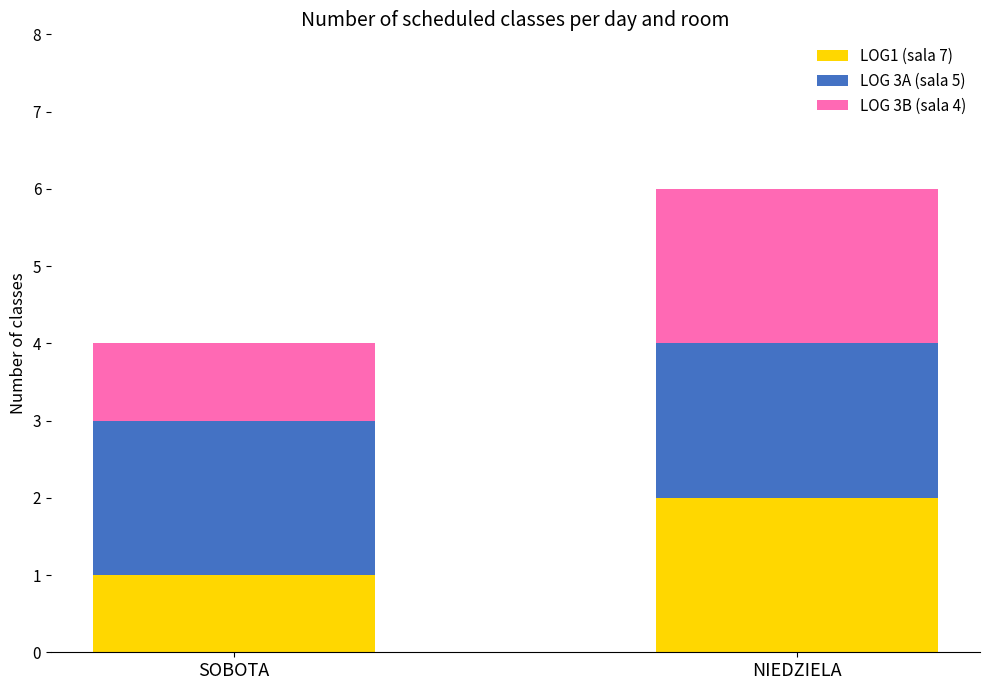

What is the total value across all series at NIEDZIELA?

6